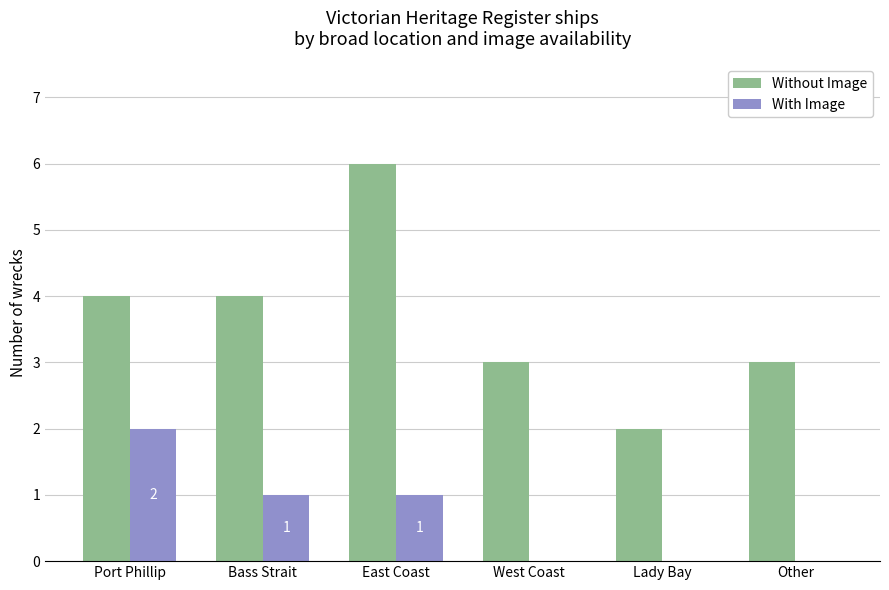

What value does the Without Image series have at Other?

3